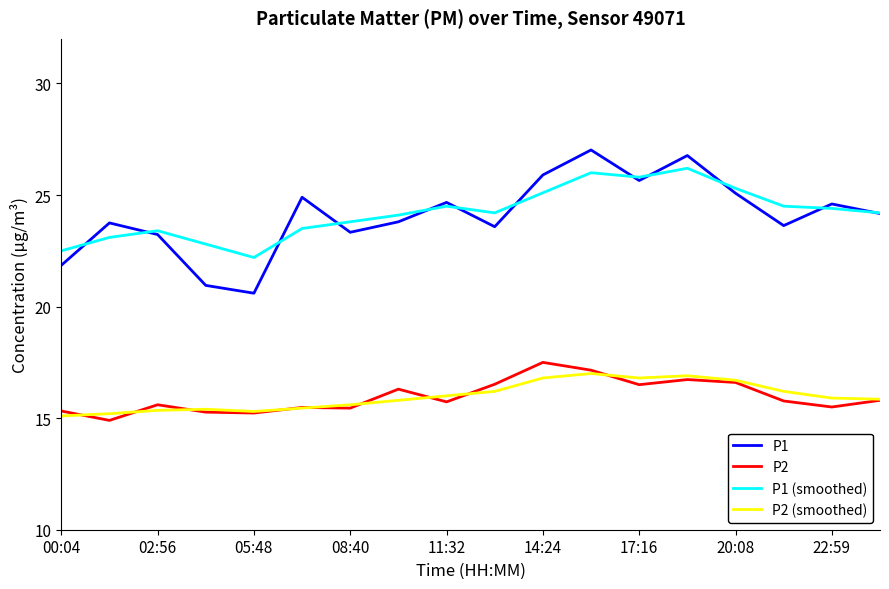

What is the difference between the maximum and minimum values in the P1 series?

6.4